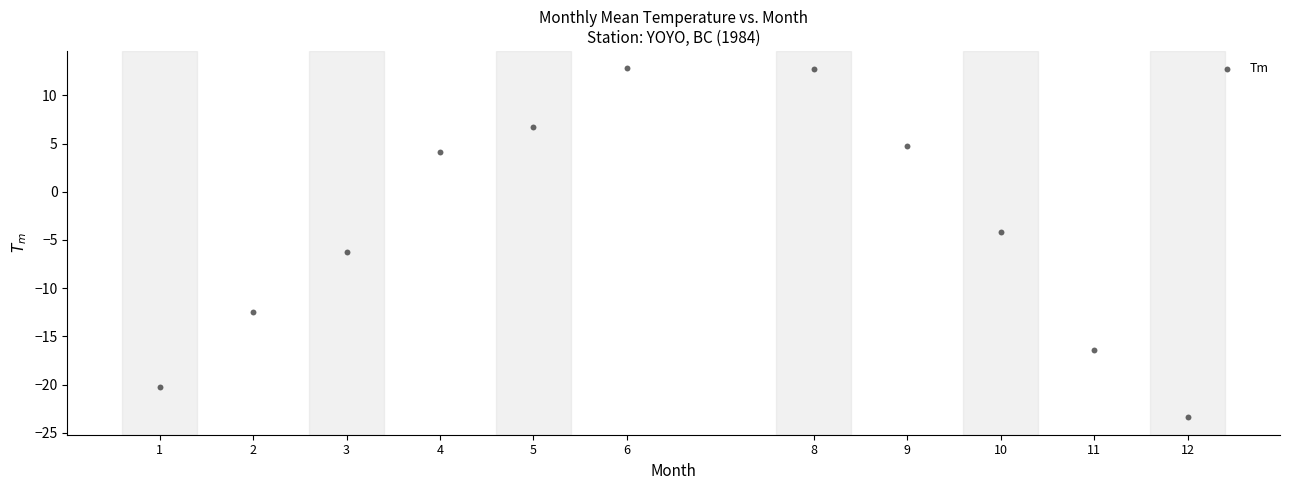

What Y value in the scatter plot is closest to -5?

-4.2